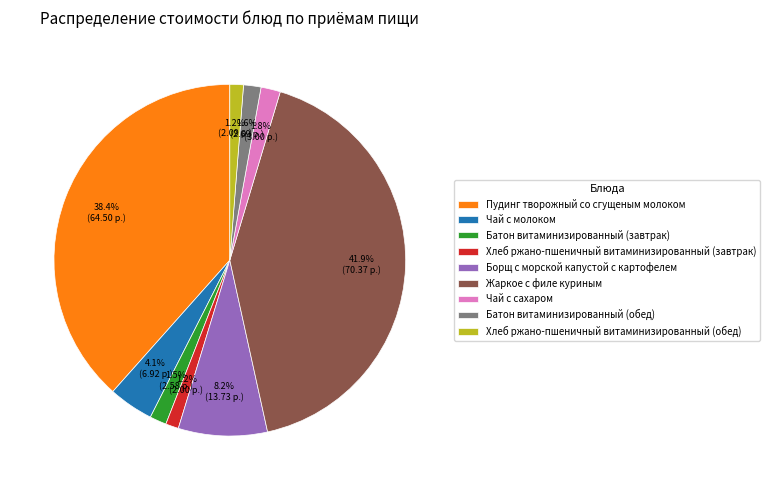

What portion of the pie excludes Хлеб ржано-пшеничный витаминизированный (завтрак)?

98.8%